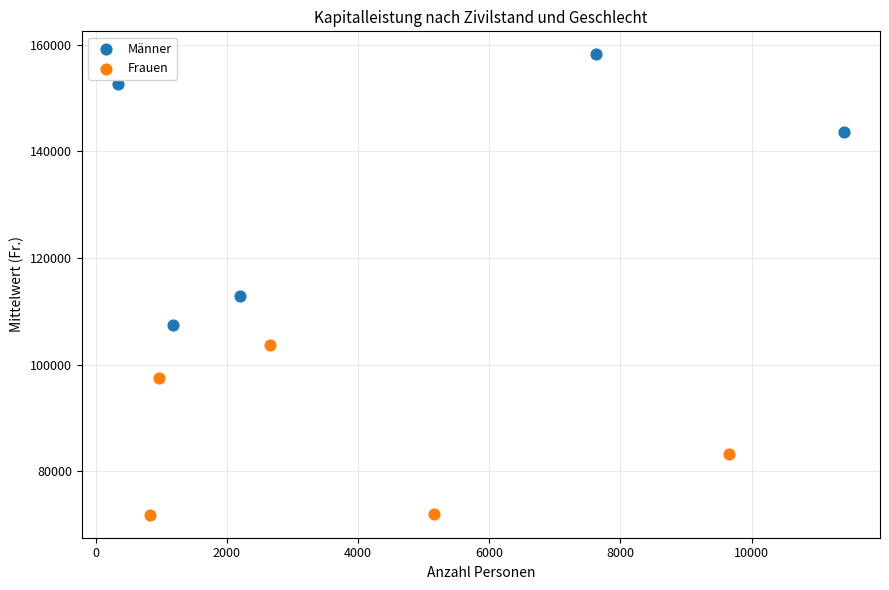

What are all the series names shown in the legend?

Männer, Frauen